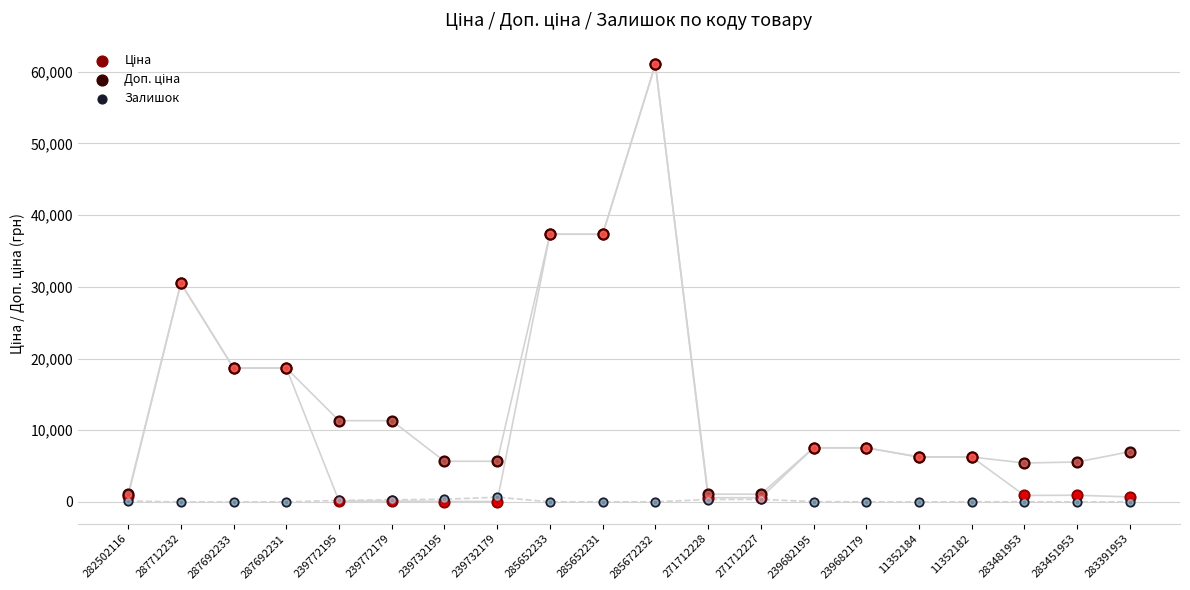

Which series has the largest total across all categories?

Доп. ціна